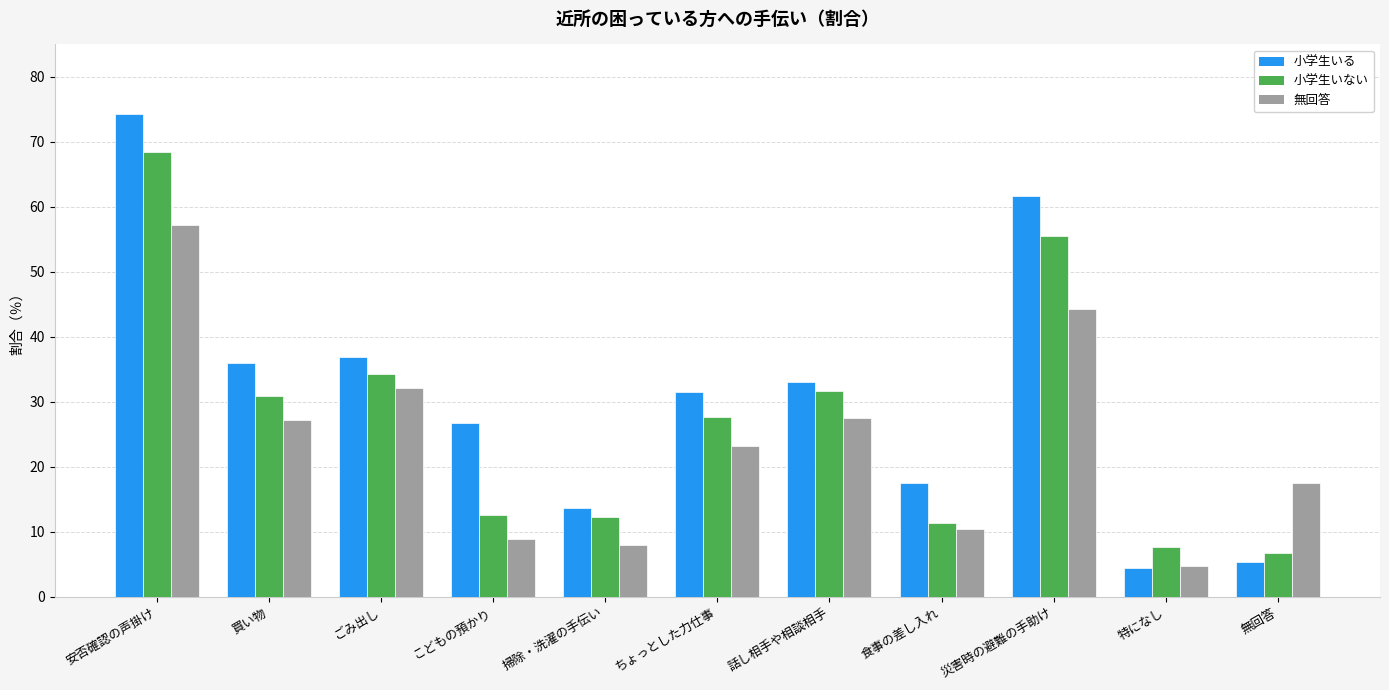

How many bars are there in each group?

3